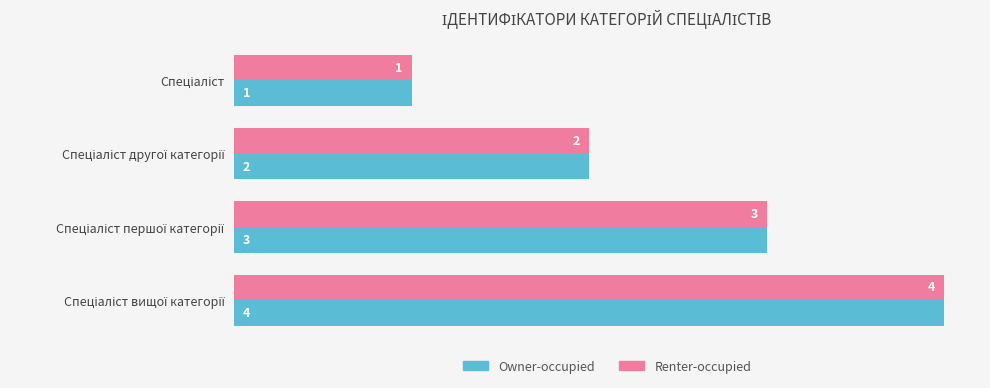

What is the sum of all Renter-occupied values?

10